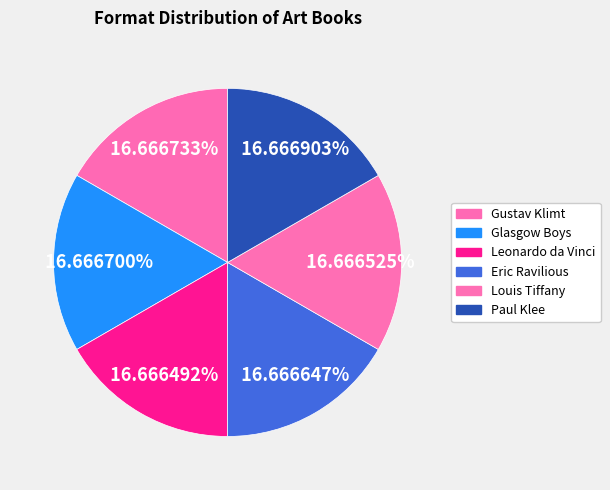

Rank the categories by value from lowest to highest.

Leonardo da Vinci, Louis Tiffany, Eric Ravilious, Glasgow Boys, Gustav Klimt, Paul Klee